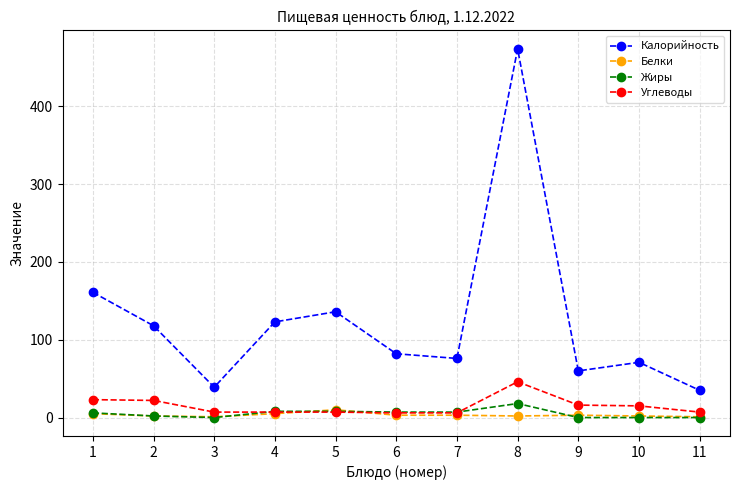

What is the average value of the Калорийность series?

125